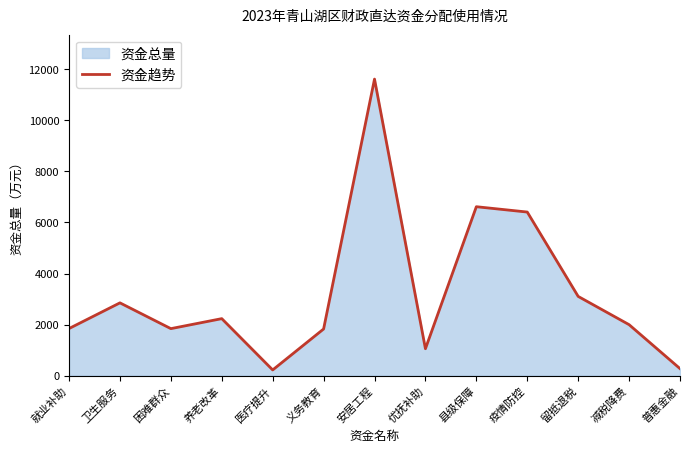

What is the change in value from 养老改革 to 疫情防控?

+4176.0